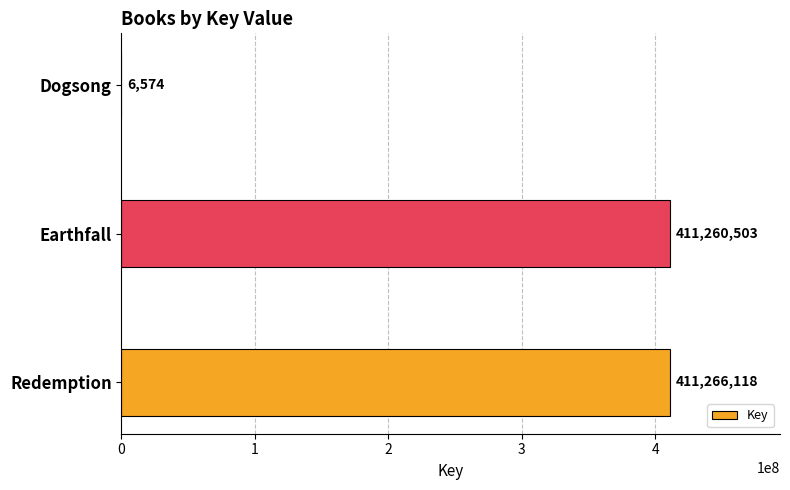

What is the sum of the values at Dogsong and Redemption?

411272692